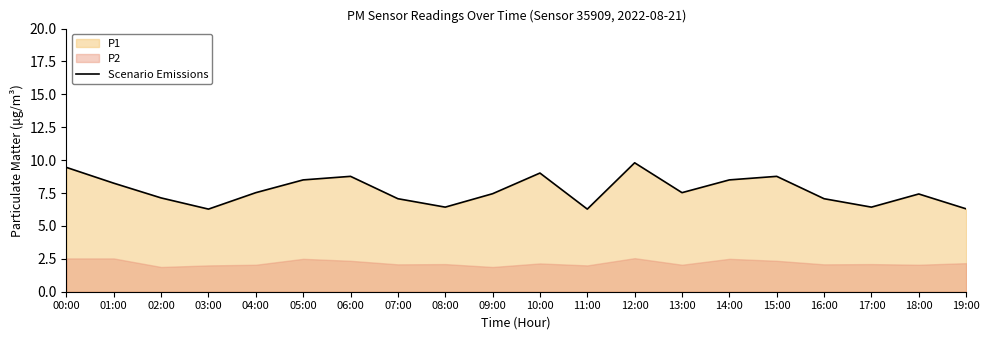

What is the value of the 18th point from the left?

6.4